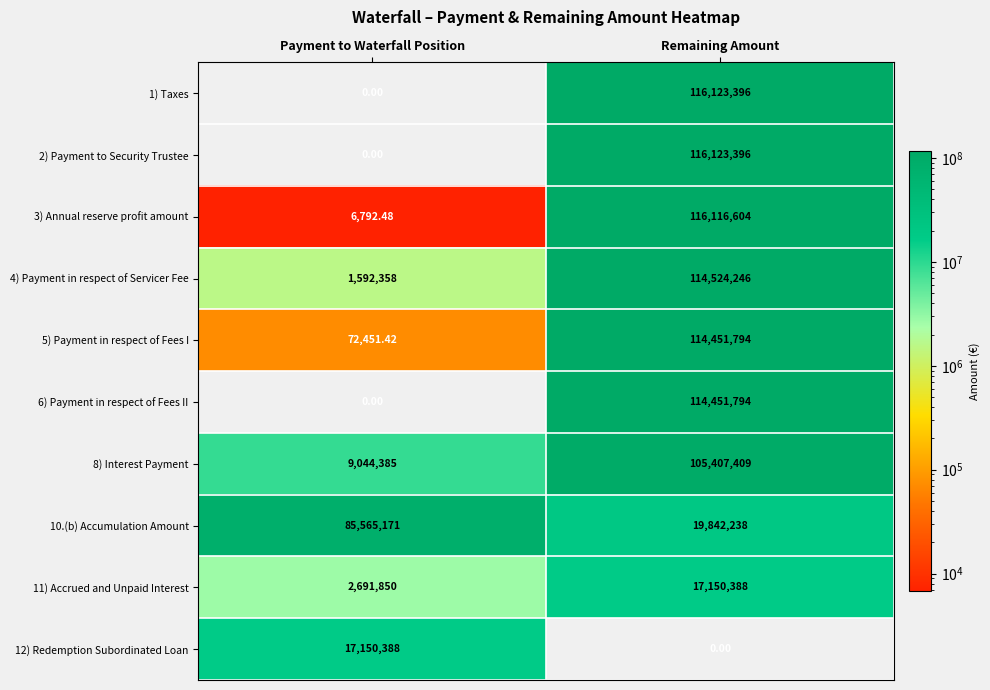

Where is 11) Accrued and Unpaid Interest nearest to the value 9921119?

Payment to Waterfall Position